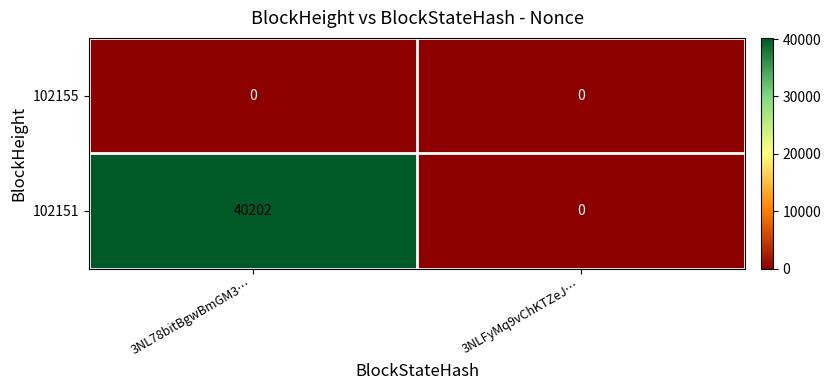

Rank the series by their maximum value, from highest to lowest.

102151, 102155